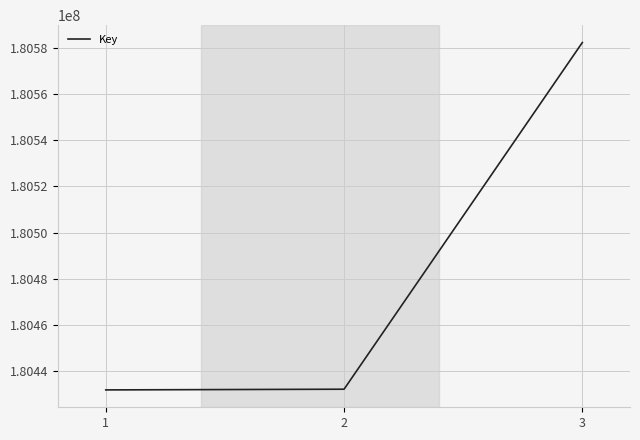

The value at 2 is 180432057. True or false?

True